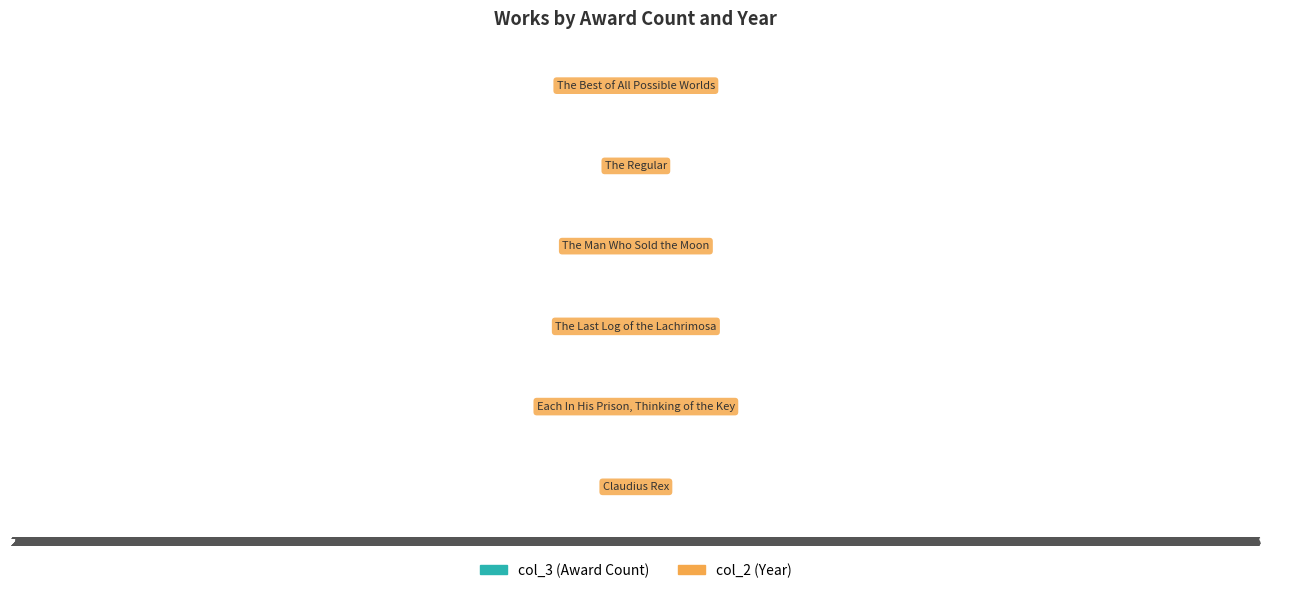

What is the sum of the col_2 values at 5 and 0?

4027